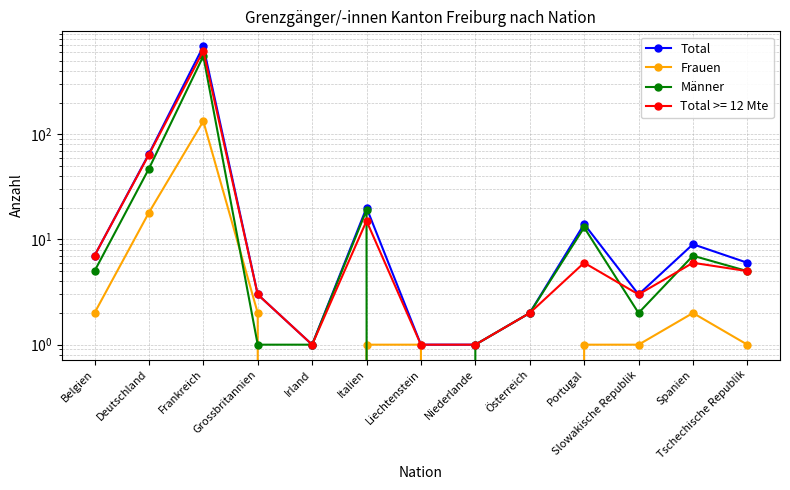

Reading left to right, list all the values displayed in this chart.

Total: 7	65	685	3	1	20	1	1	2	14	3	9	6
Frauen: 2	18	133	2	0	1	1	0	0	1	1	2	1
Männer: 5	47	552	1	1	19	0	1	2	13	2	7	5